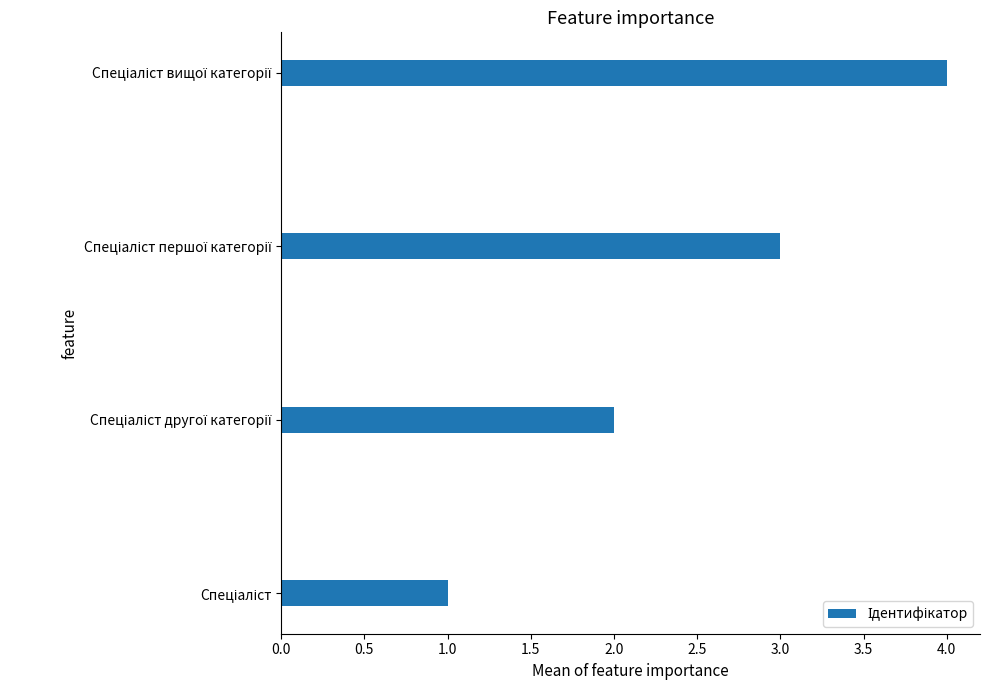

What is the greatest value displayed?

4